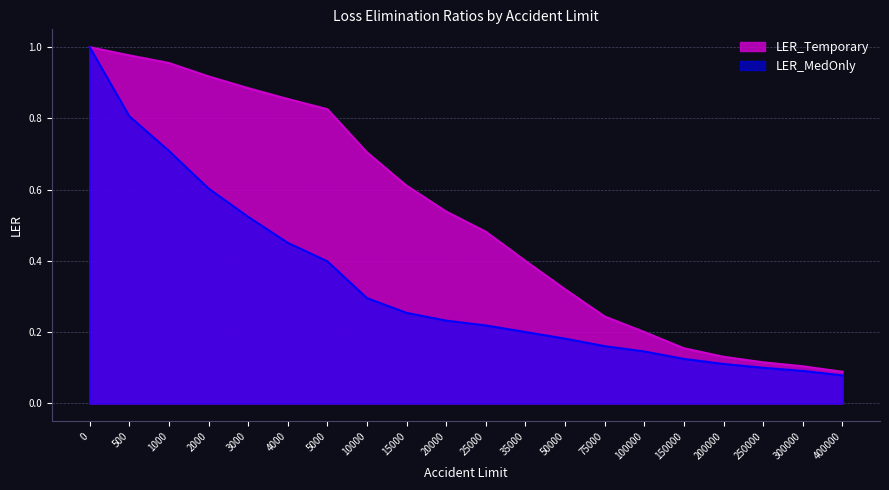

Reading right to left, what are all the values shown in this chart?

LER_Temporary: 400000=0.1	300000=0.1	250000=0.1	200000=0.1	150000=0.2	100000=0.2	75000=0.2	50000=0.3	35000=0.4	25000=0.5	20000=0.5	15000=0.6	10000=0.7	5000=0.8	4000=0.9	3000=0.9	2000=0.9	1000=1.0	500=1.0	0=1.0
LER_MedOnly: 400000=0.1	300000=0.1	250000=0.1	200000=0.1	150000=0.1	100000=0.1	75000=0.2	50000=0.2	35000=0.2	25000=0.2	20000=0.2	15000=0.3	10000=0.3	5000=0.4	4000=0.5	3000=0.5	2000=0.6	1000=0.7	500=0.8	0=1.0